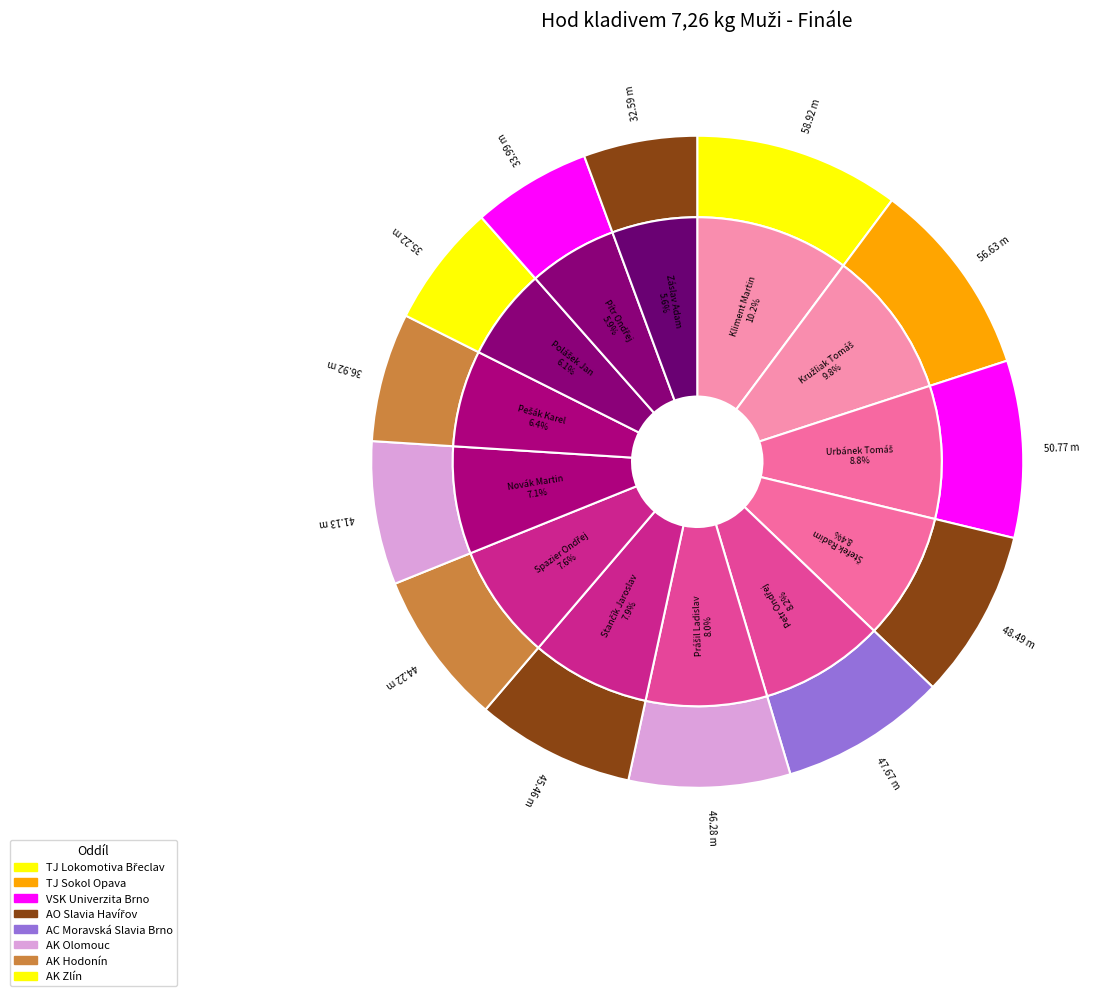

Combined, do Stančík Jaroslav and Spazier Ondřej account for over 50%?

No